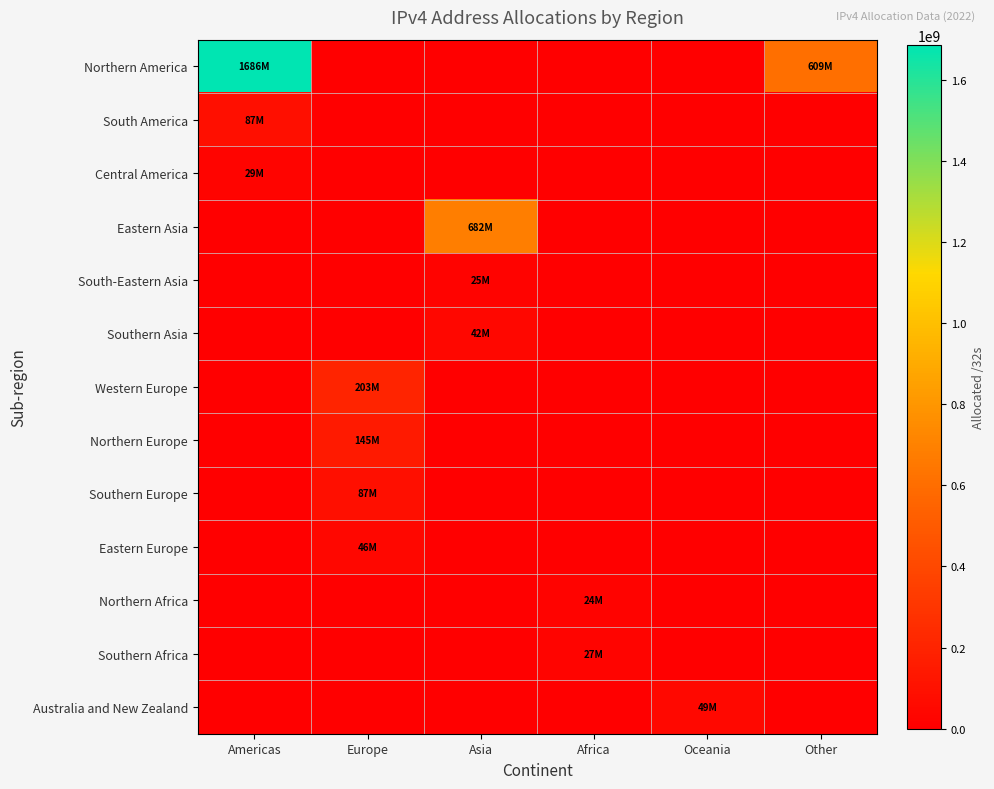

List the series in order of their peak value, lowest first.

Northern Africa, South-Eastern Asia, Southern Africa, Central America, Southern Asia, Eastern Europe, Australia and New Zealand, South America, Southern Europe, Northern Europe, Western Europe, Eastern Asia, Northern America